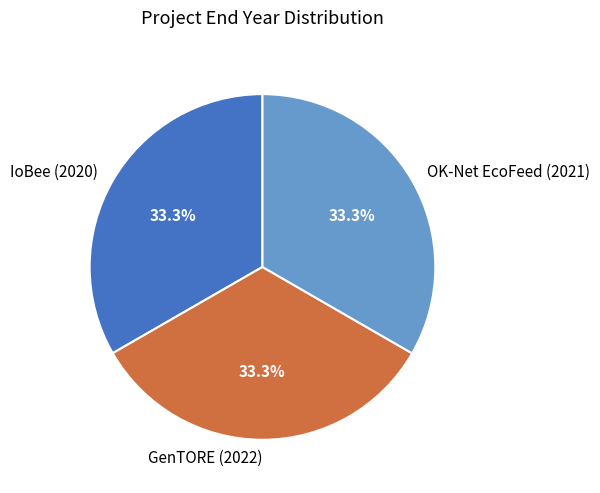

What percentage do OK-Net EcoFeed (2021) and IoBee (2020) together represent?

66.7%